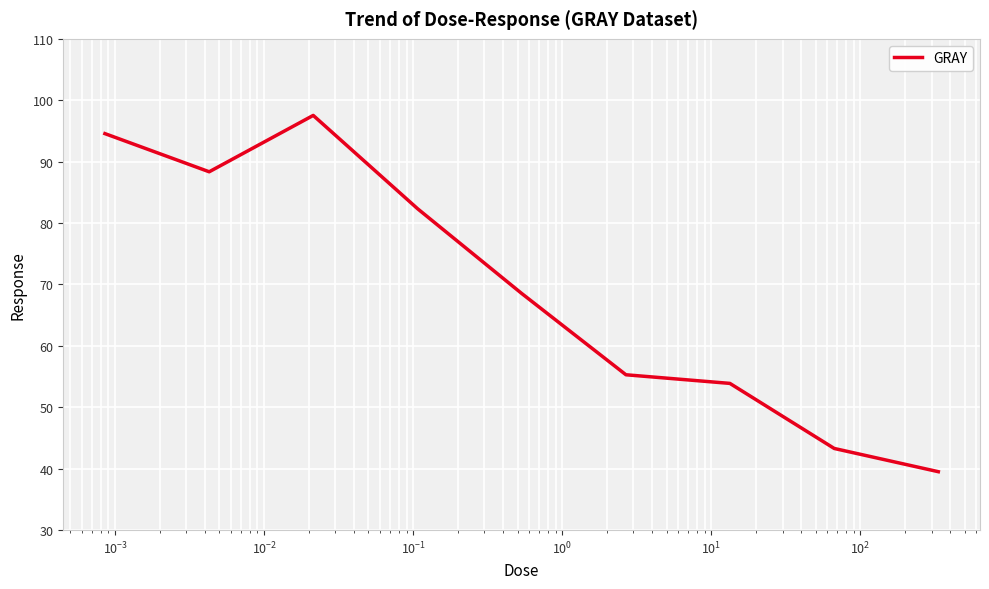

What is the sum of all values?

623.3